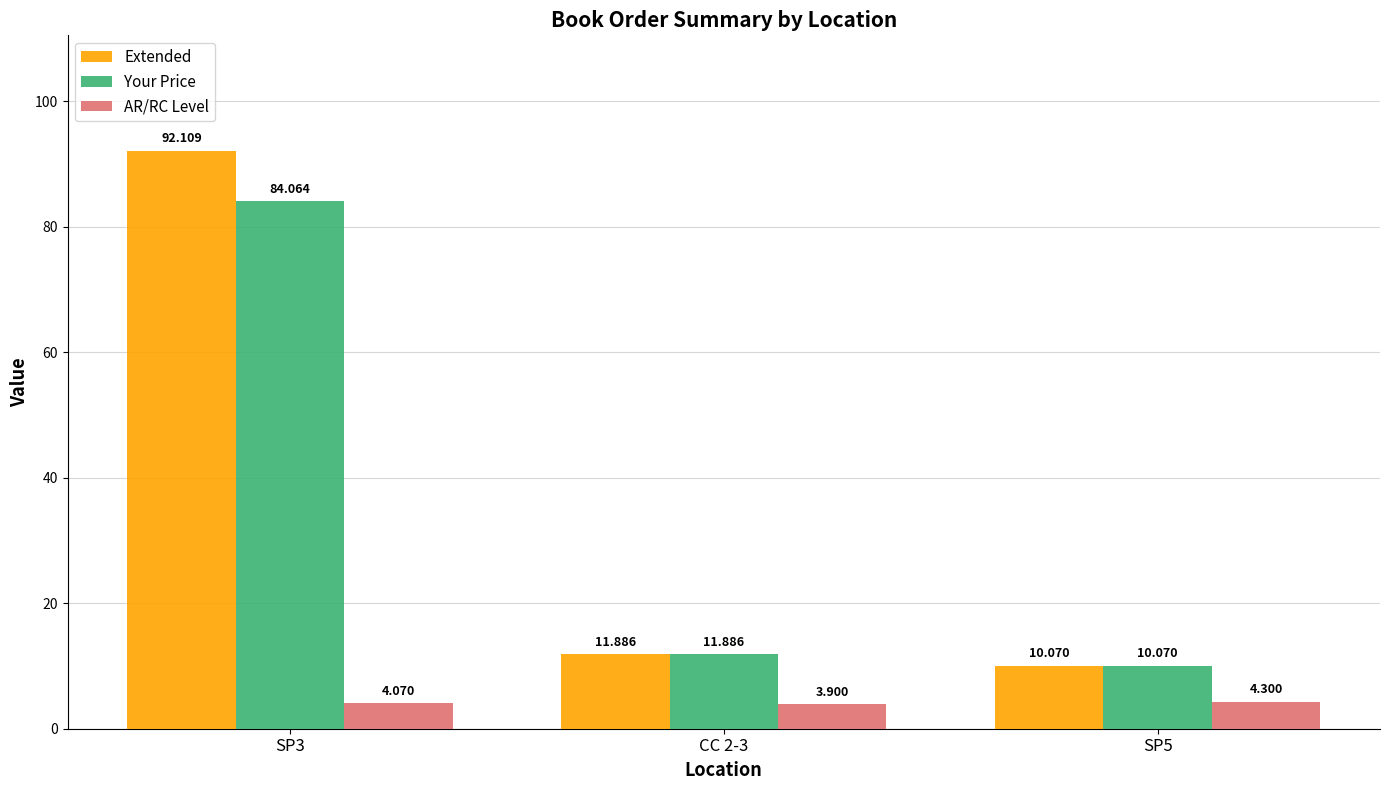

How many data points in AR/RC Level are above 4?

2